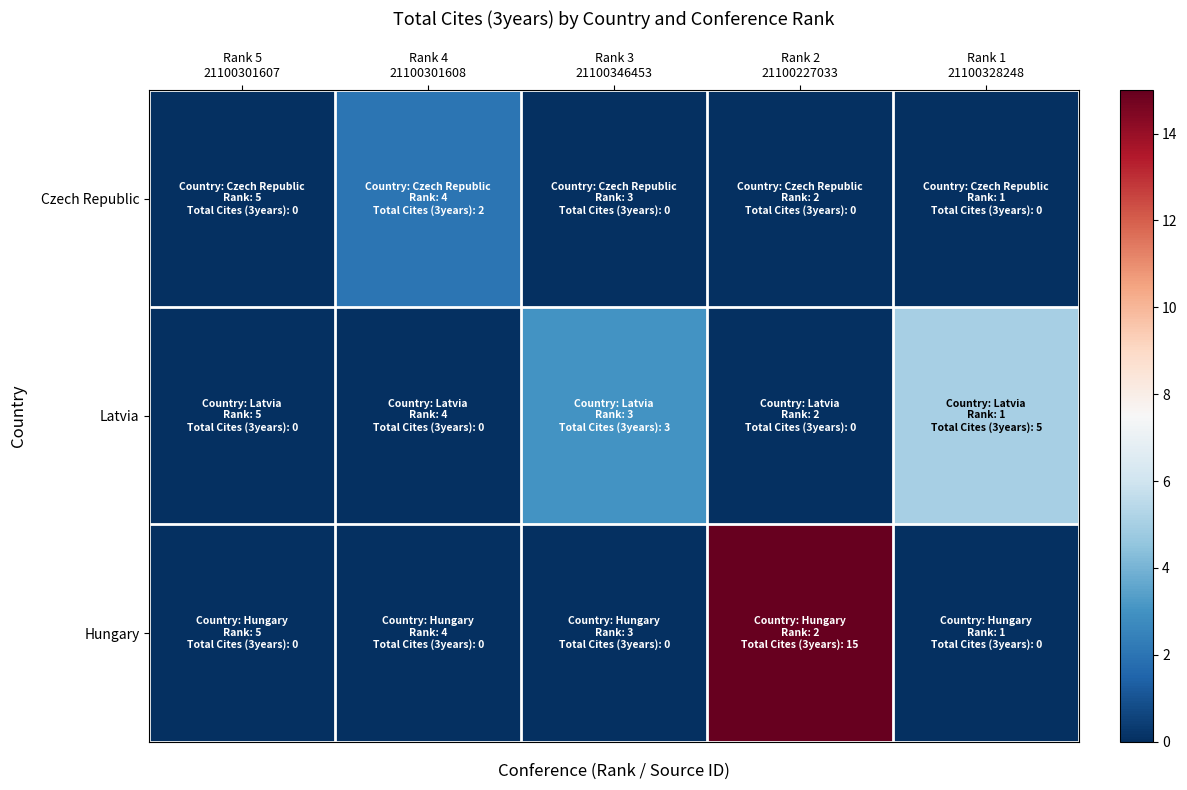

Rank the series by their maximum value, from highest to lowest.

Hungary, Latvia, Czech Republic